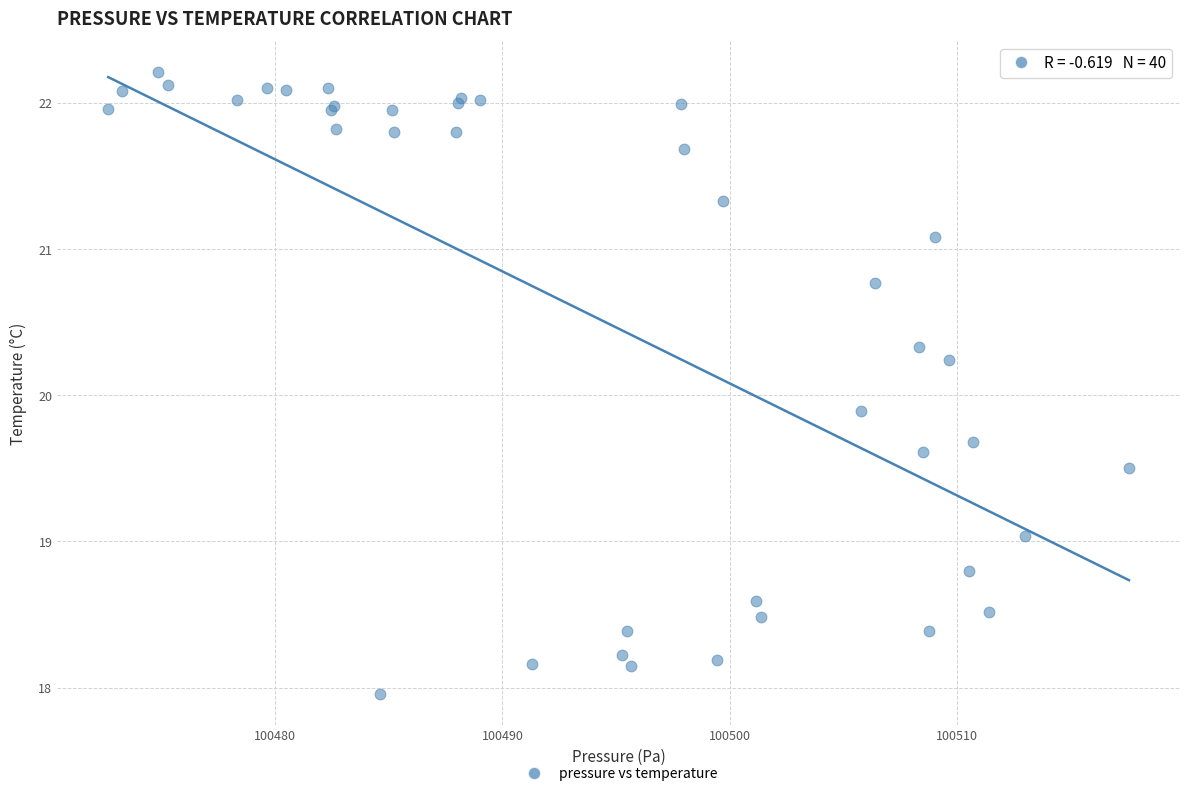

What Y value in the scatter plot is closest to 20?

19.9